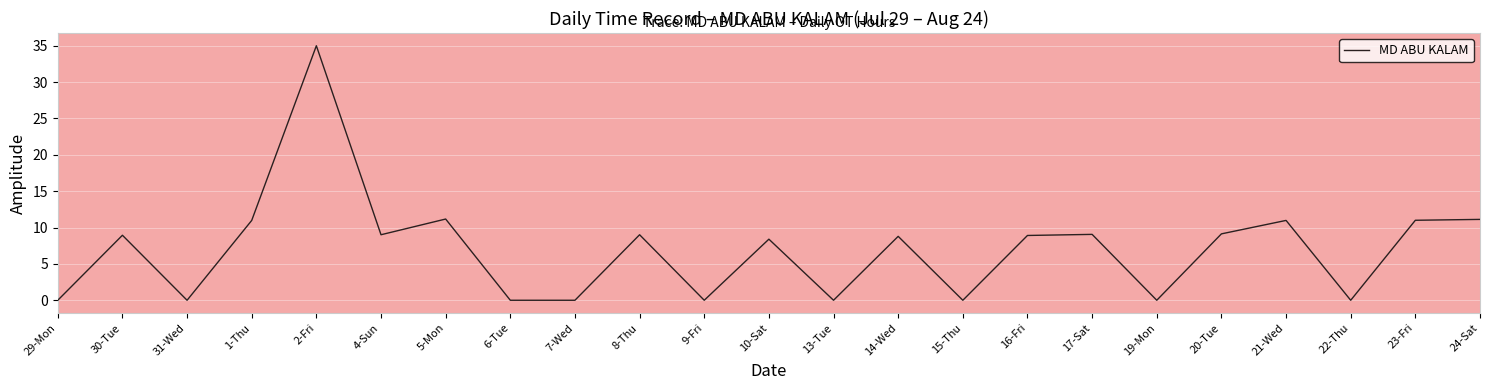

Which has a higher value, 15-Thu or 10-Sat?

10-Sat